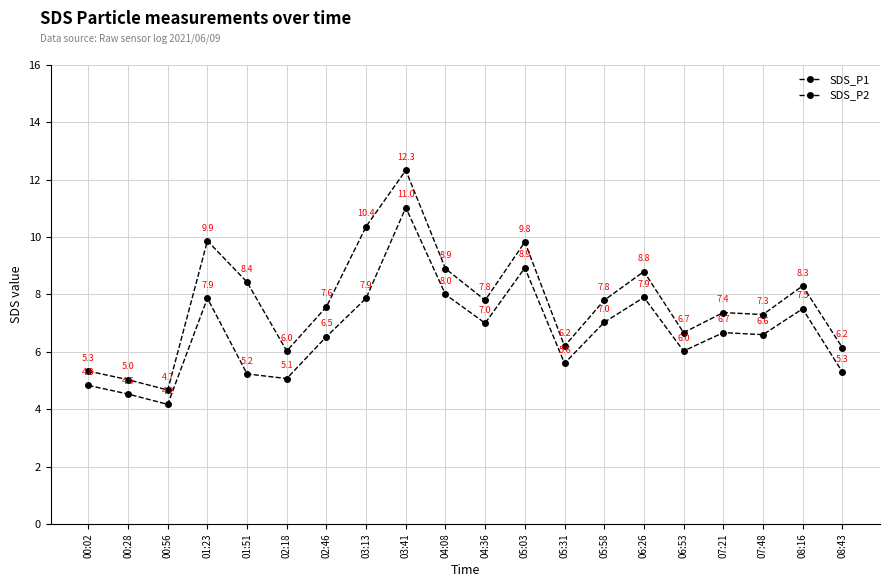

Count the number of data series in this chart.

2